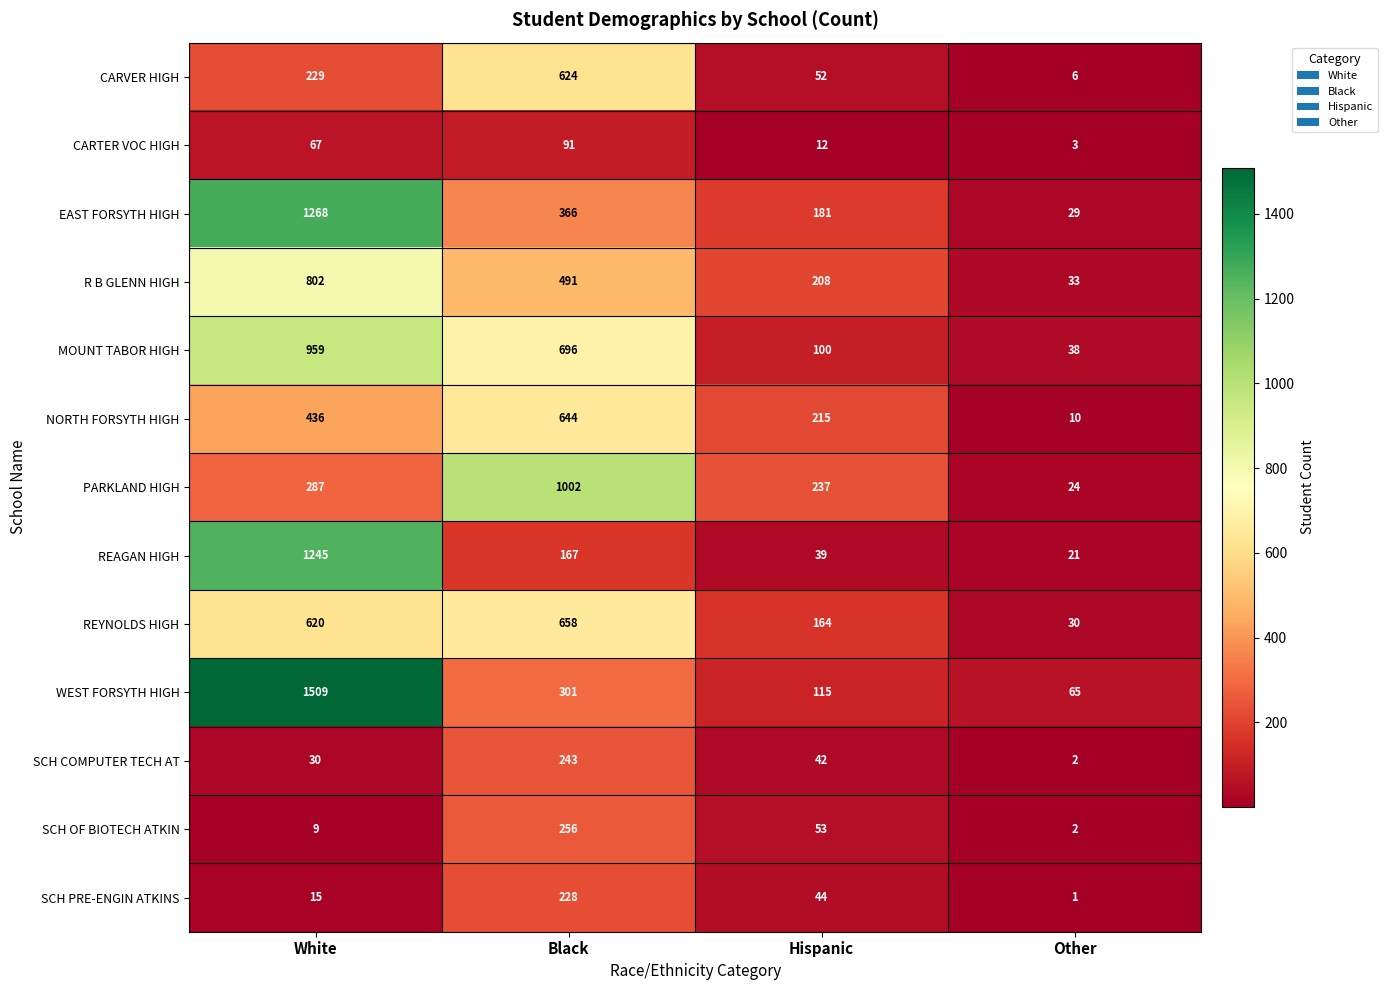

Read the NORTH FORSYTH HIGH value at White.

436